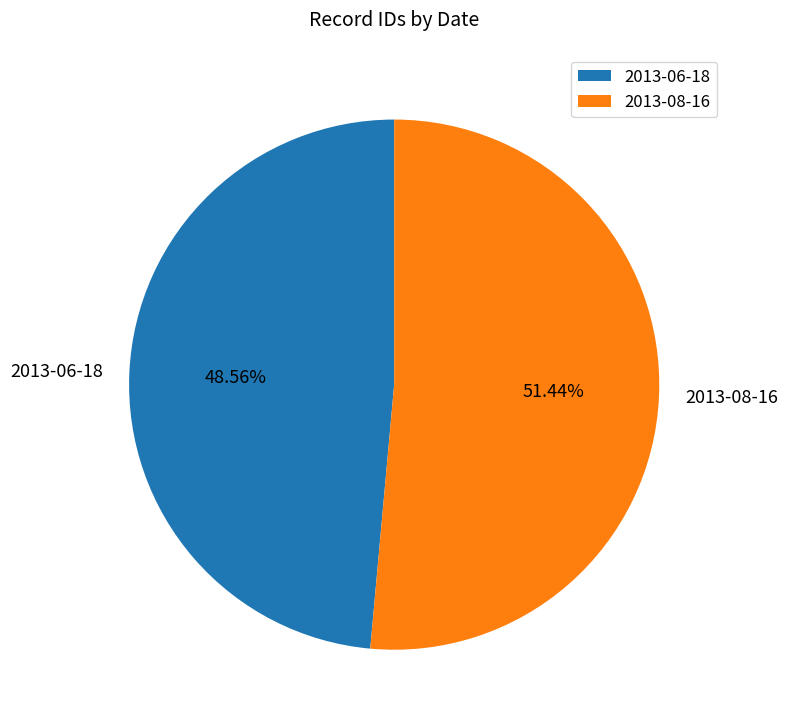

What percentage is the 2013-06-18 slice, to the nearest percent?

49%